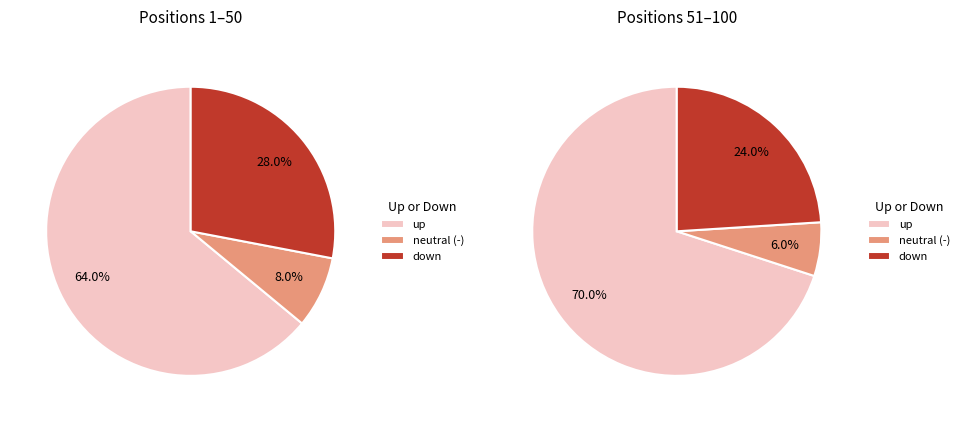

Which category accounts for the majority?

up